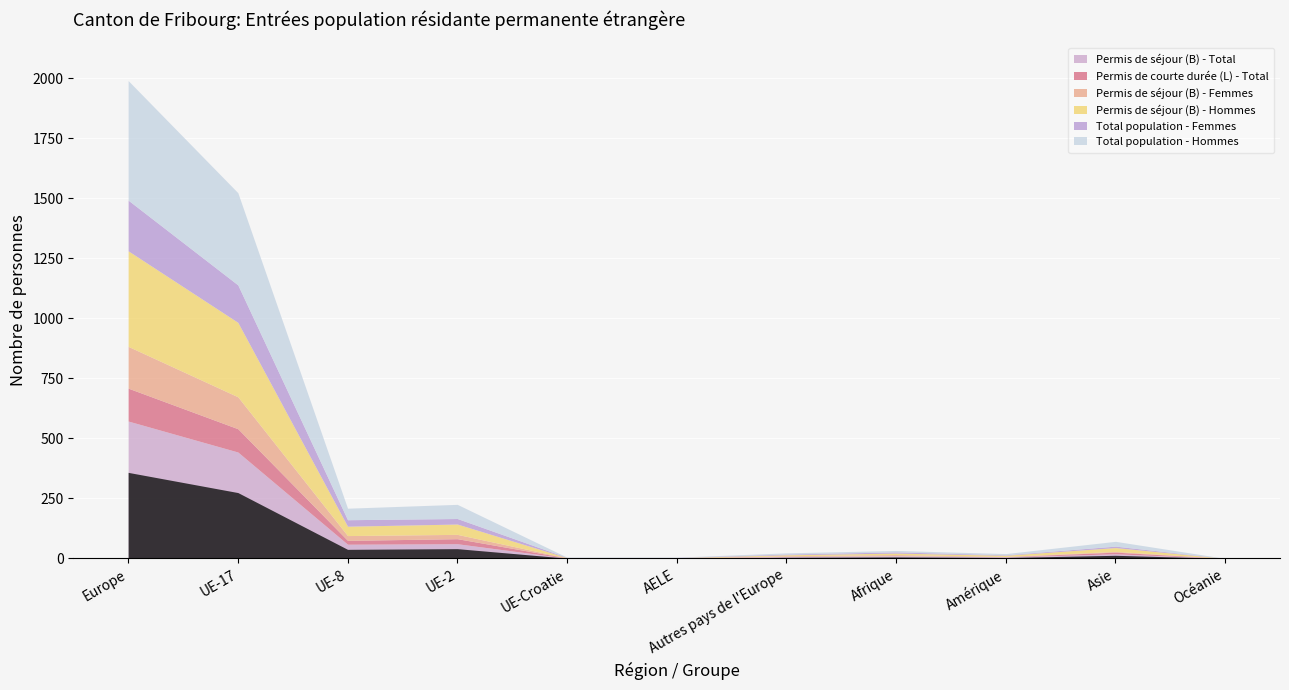

At which label is Permis de séjour (B) - Total closest to 286?

UE-17